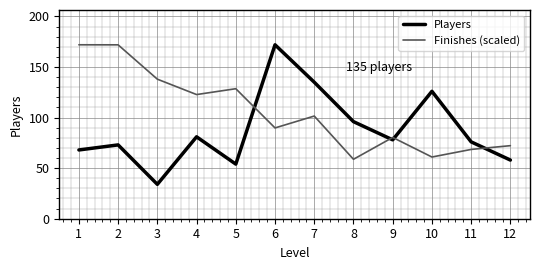

Rank the series at 2 from highest to lowest value.

Finishes (scaled), Players